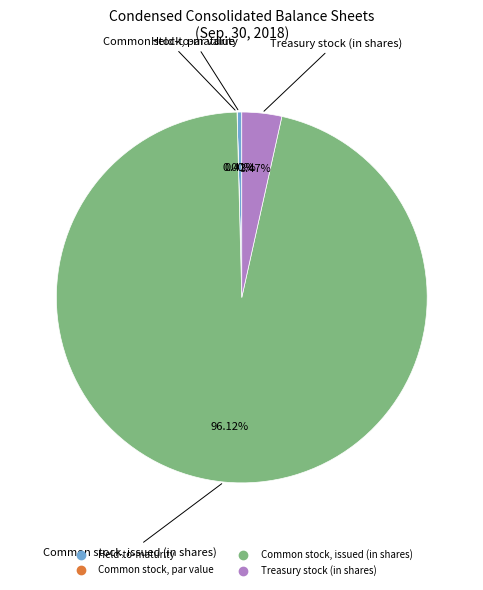

Which category has the biggest portion of the pie?

Common stock, issued (in shares)